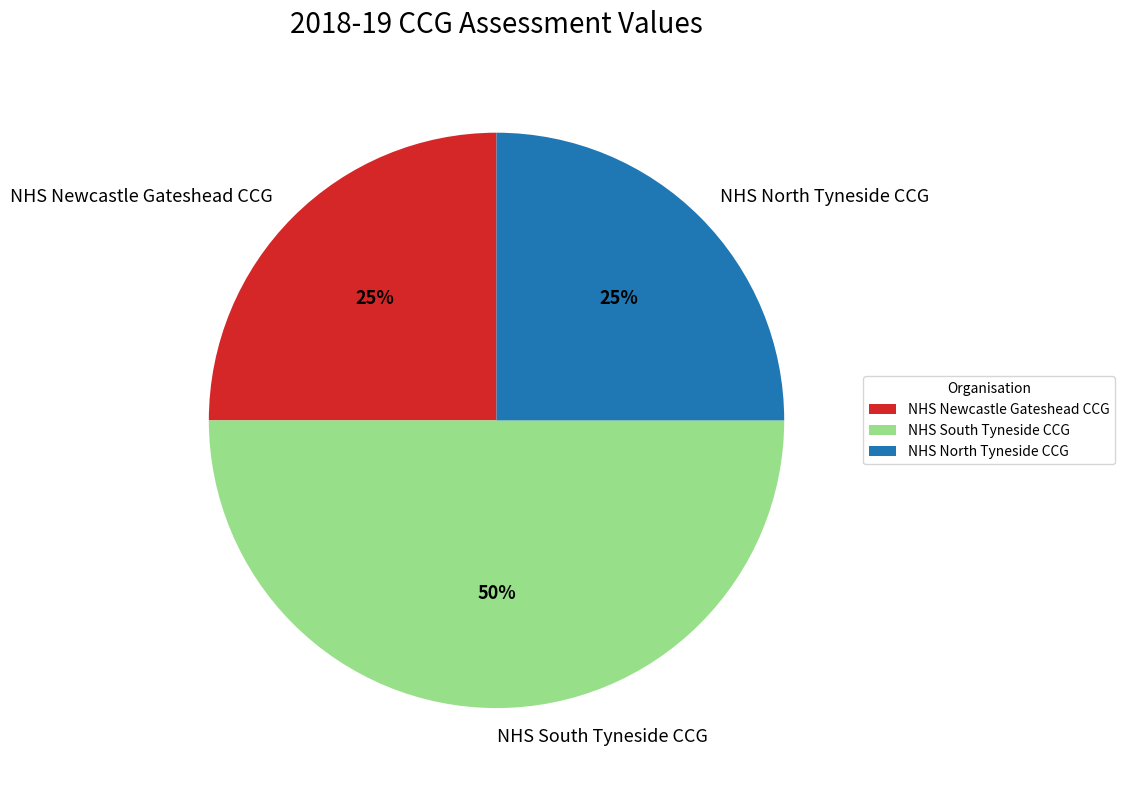

Which category has the biggest portion of the pie?

NHS South Tyneside CCG